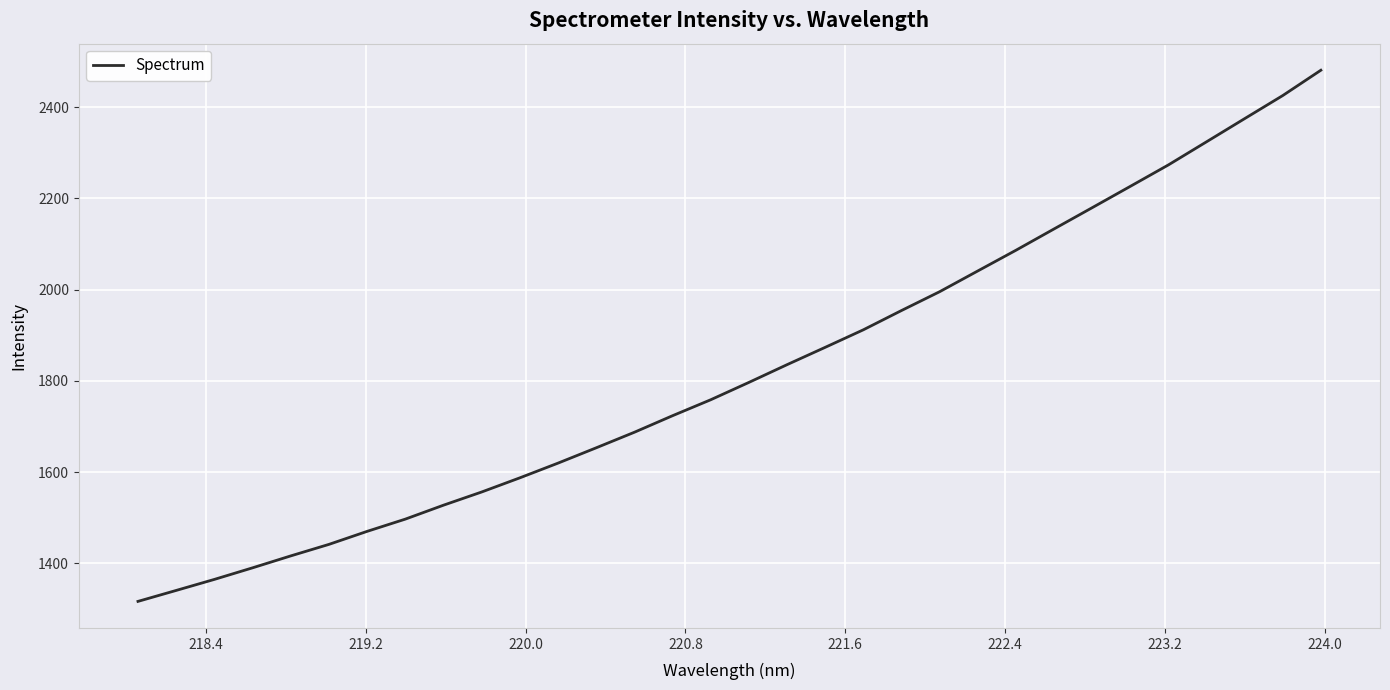

What is the minimum value shown in the chart?

1316.4